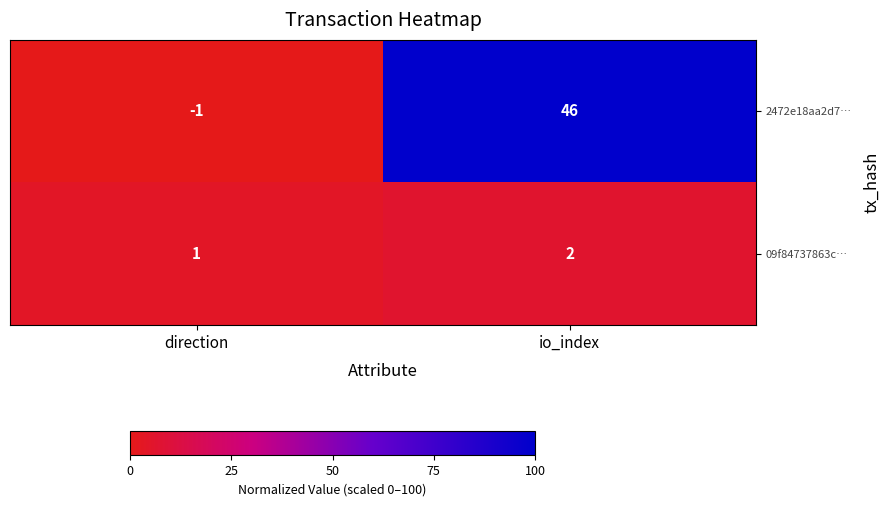

What is the total value across all series at io_index?

48